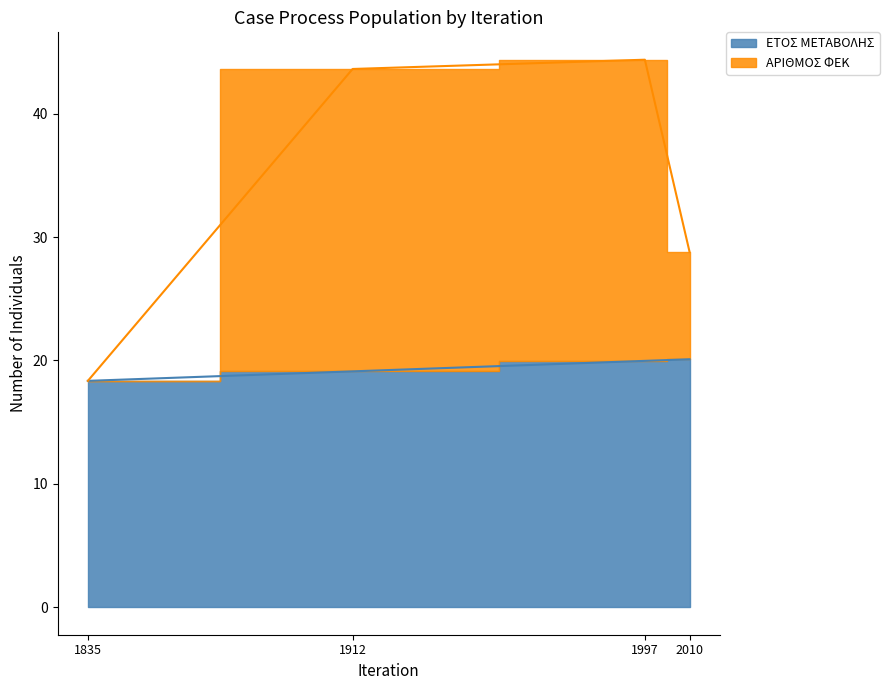

What is the difference between the ΕΤΟΣ ΜΕΤΑΒΟΛΗΣ values at 2010 and 1835?

1.8